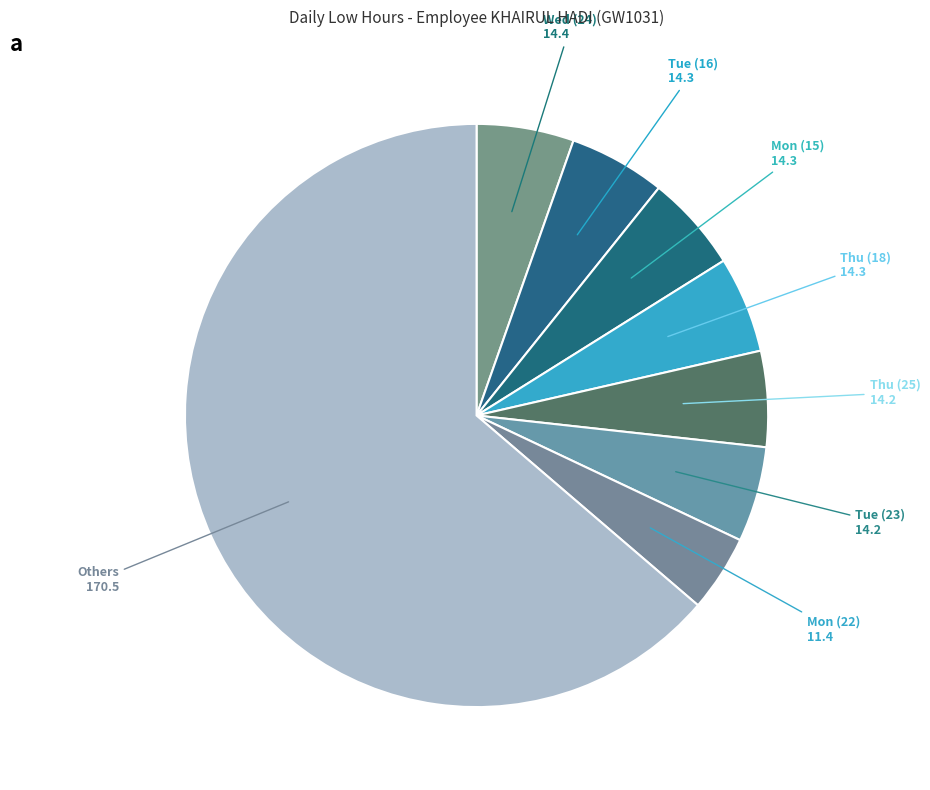

How many segments does this pie chart have?

8